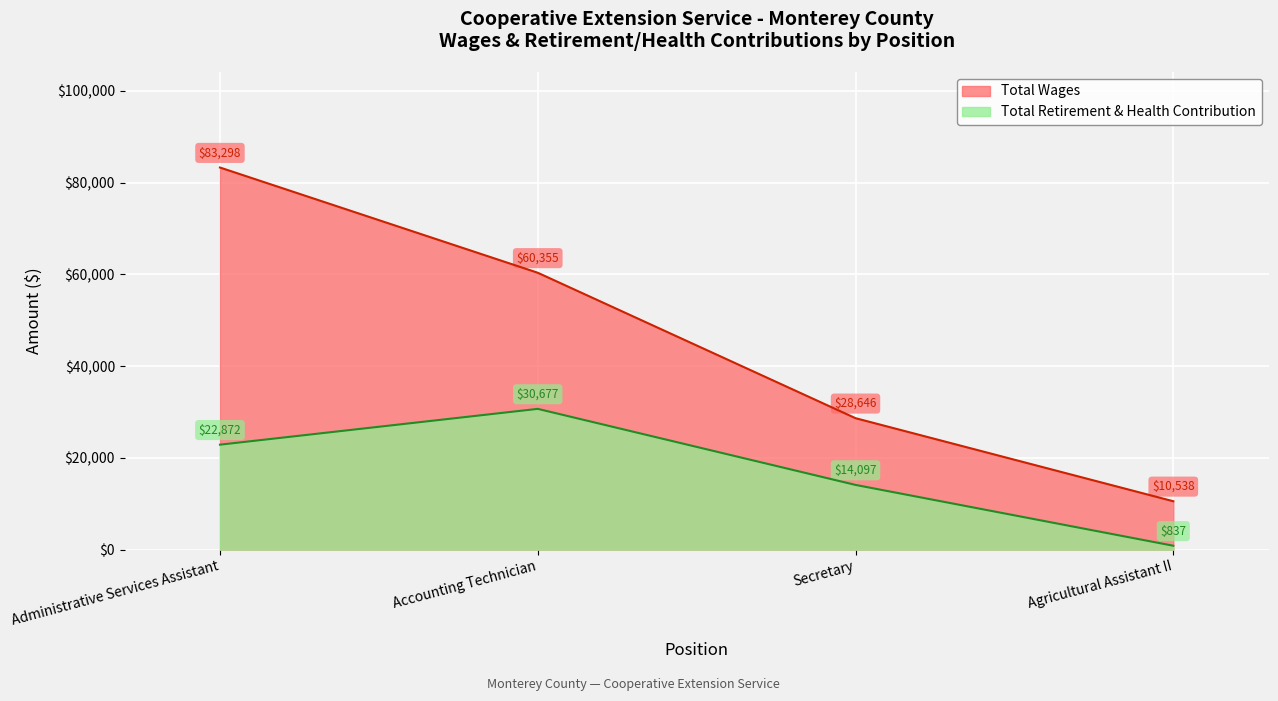

Does the chart display data point markers on the line(s)?

No